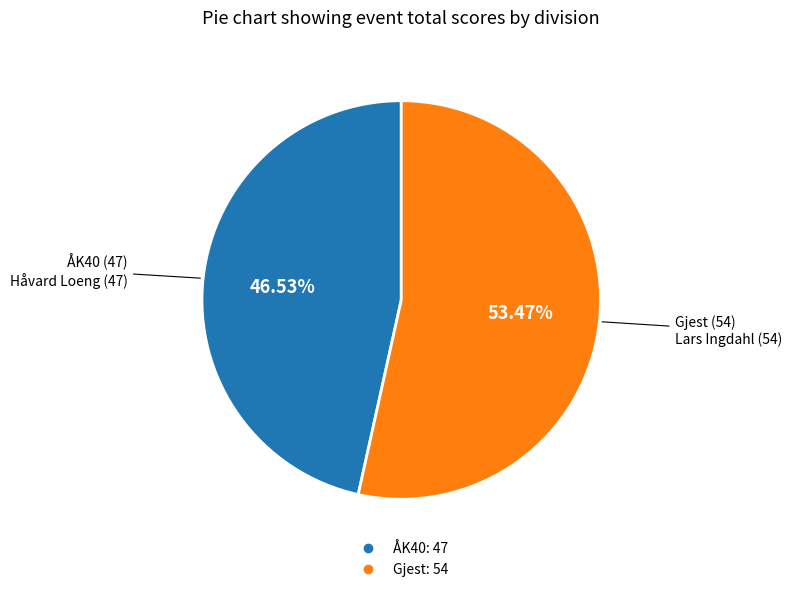

To the nearest percent, what is the average slice percentage?

50%